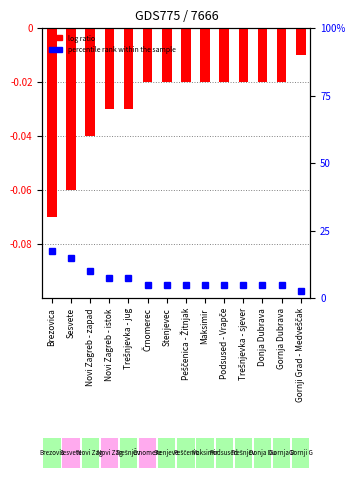

Reading left to right, extract all data points from this chart.

Brezovica=17.5	Sesvete=15.0	Novi Zagreb - zapad=10.0	Novi Zagreb - istok=7.5	Trešnjevka - jug=7.5	Črnomerec=5.0	Stenjevec=5.0	Peščenica - Žitnjak=5.0	Maksimir=5.0	Podsused - Vrapče=5.0	Trešnjevka - sjever=5.0	Donja Dubrava=5.0	Gornja Dubrava=5.0	Gornji Grad - Medveščak=2.5